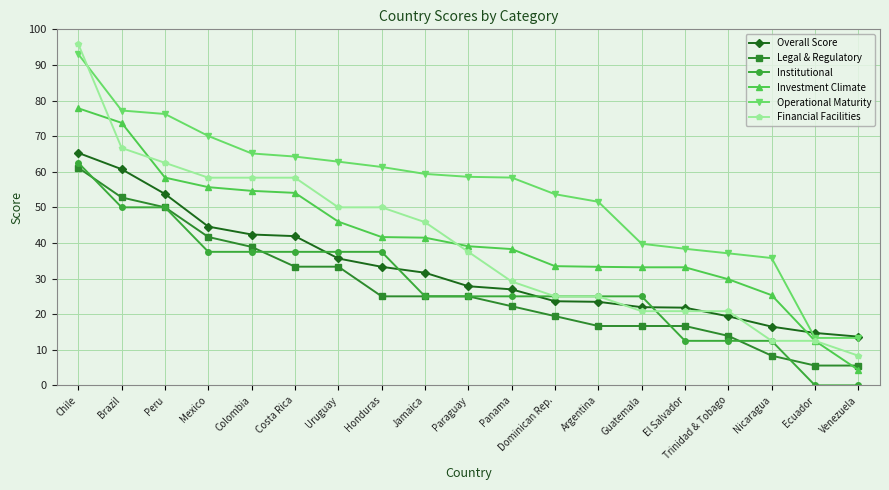

What is the label of the 14th point from the left?

Guatemala